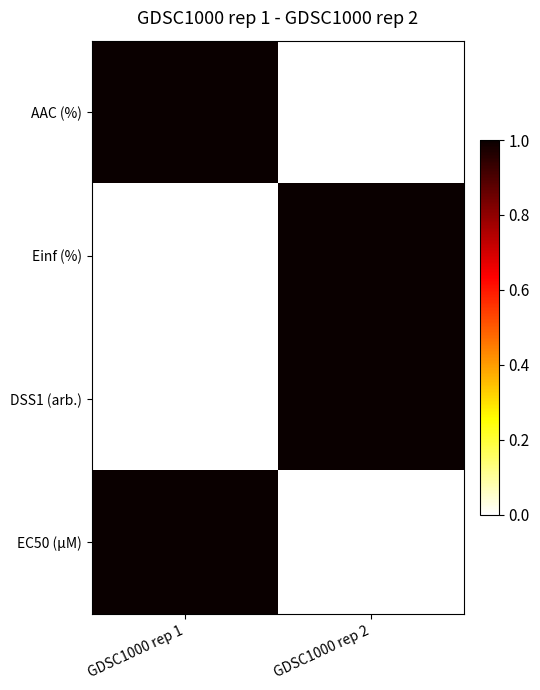

Reading left to right, transcribe all the data shown in this chart.

AAC (%): GDSC1000 rep 1=1	GDSC1000 rep 2=0
Einf (%): GDSC1000 rep 1=0	GDSC1000 rep 2=1
DSS1 (arb.): GDSC1000 rep 1=0	GDSC1000 rep 2=1
EC50 (µM): GDSC1000 rep 1=1	GDSC1000 rep 2=0